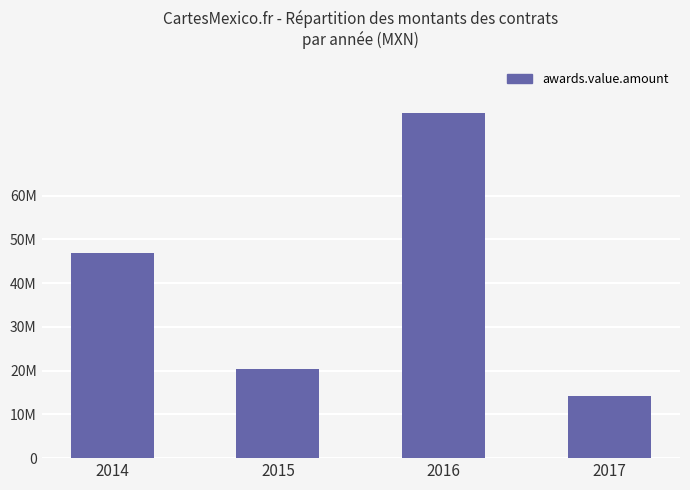

Which category has the lowest value across all series?

2017